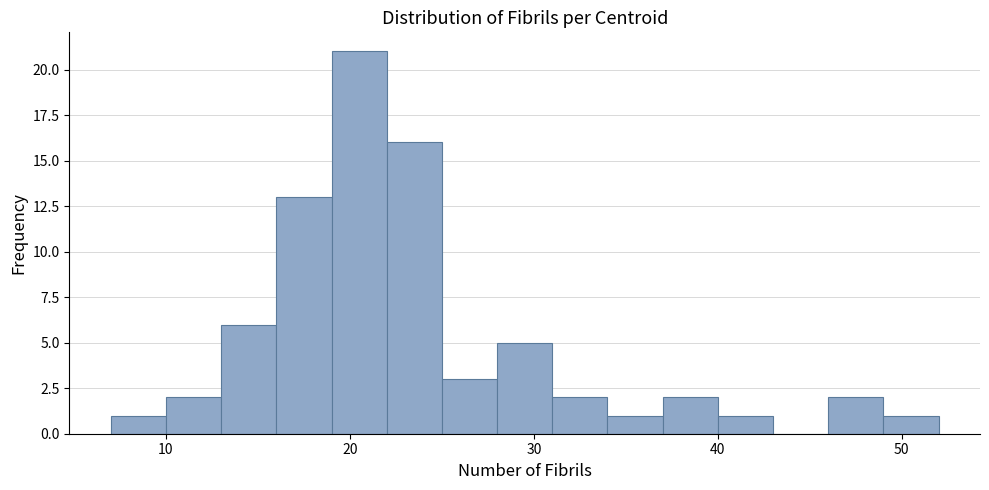

Read against the x-axis, roughly where is the centre of the tallest bar?

21